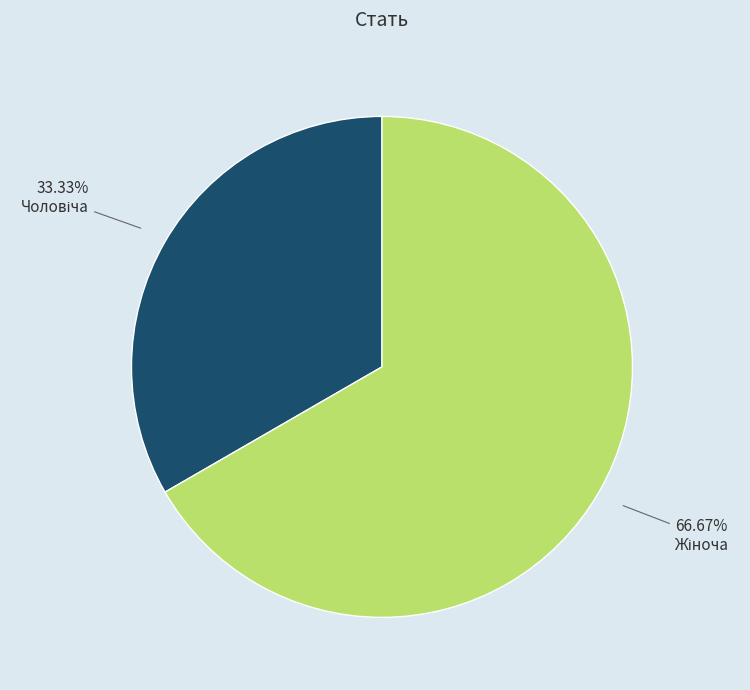

Is there a majority slice in this chart?

Yes